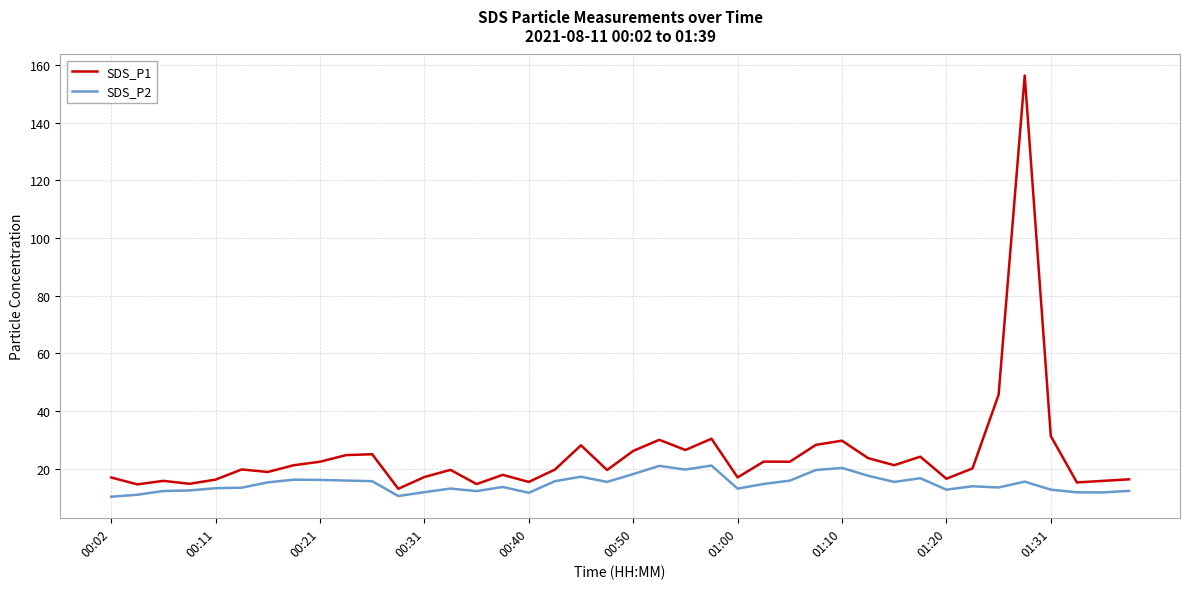

Which series has the largest total across all categories?

SDS_P1